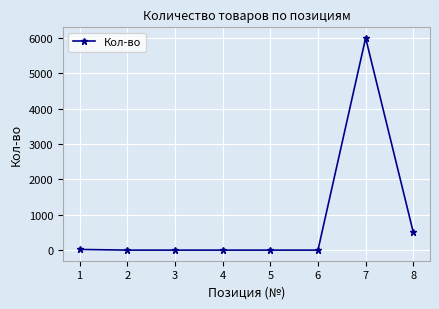

The value at 8 is 500. True or false?

True